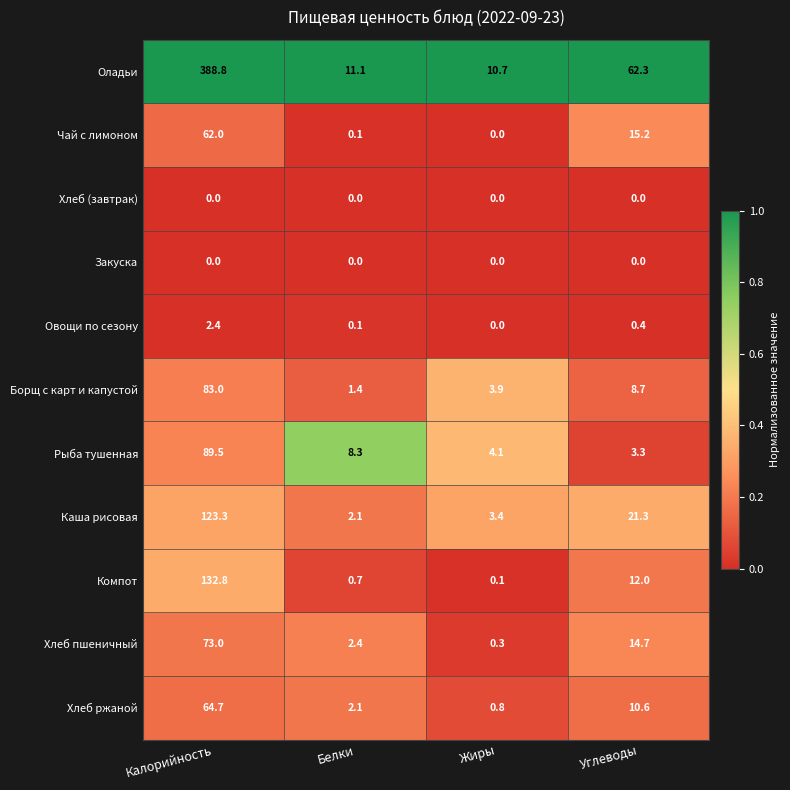

Which series has the widest spread of values?

Оладьи